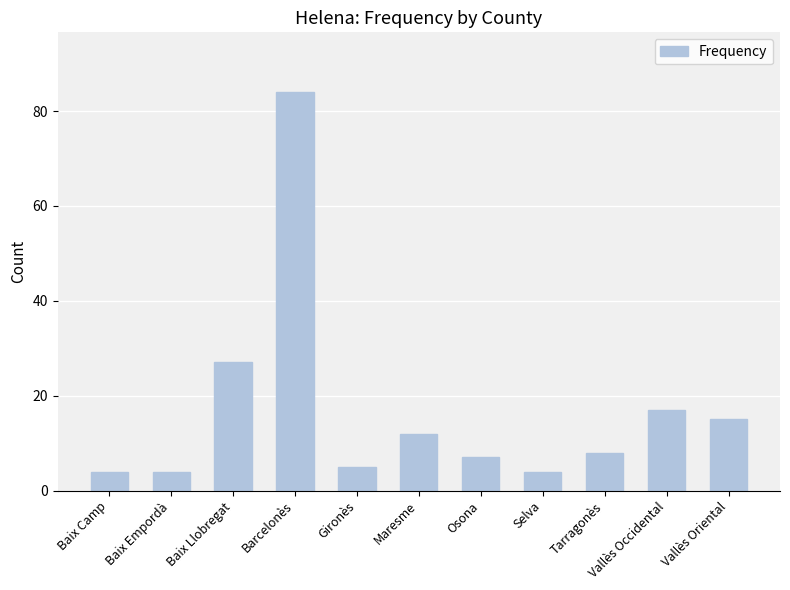

What is the smallest value displayed?

4